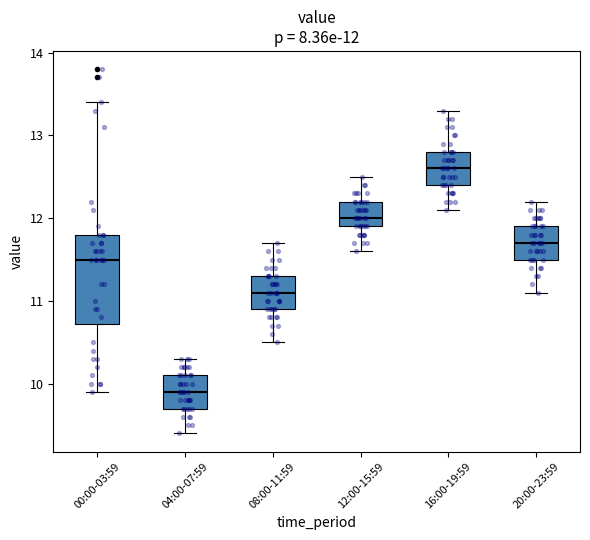

Which box's median line is the lowest?

04:00-07:59